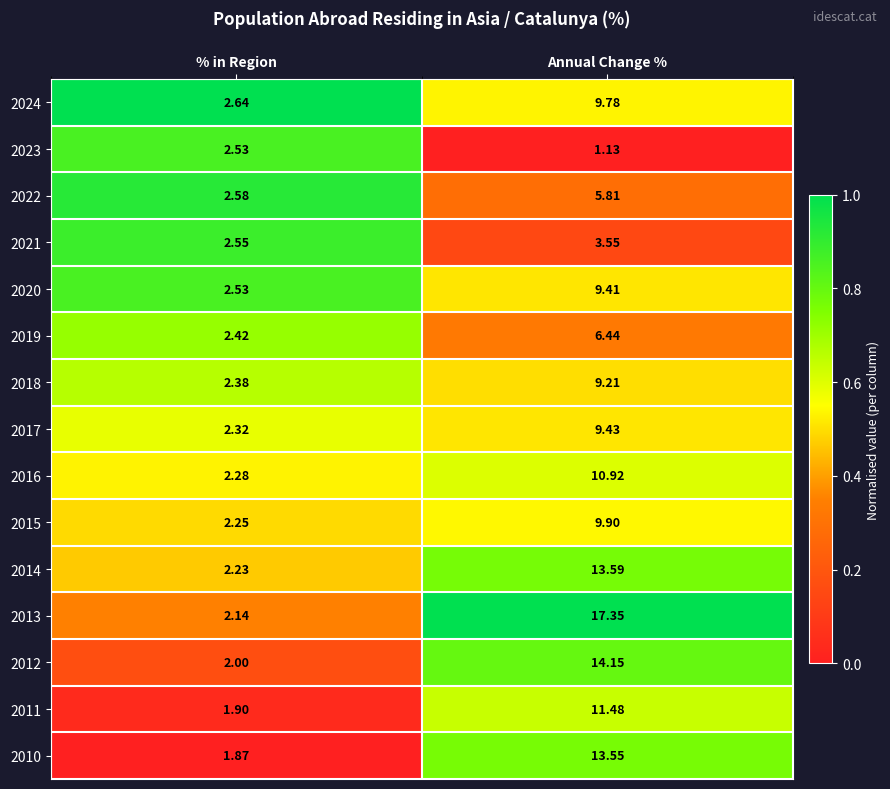

At Annual Change %, list the series in order from smallest to largest.

2023, 2021, 2022, 2019, 2018, 2020, 2017, 2024, 2015, 2016, 2011, 2010, 2014, 2012, 2013